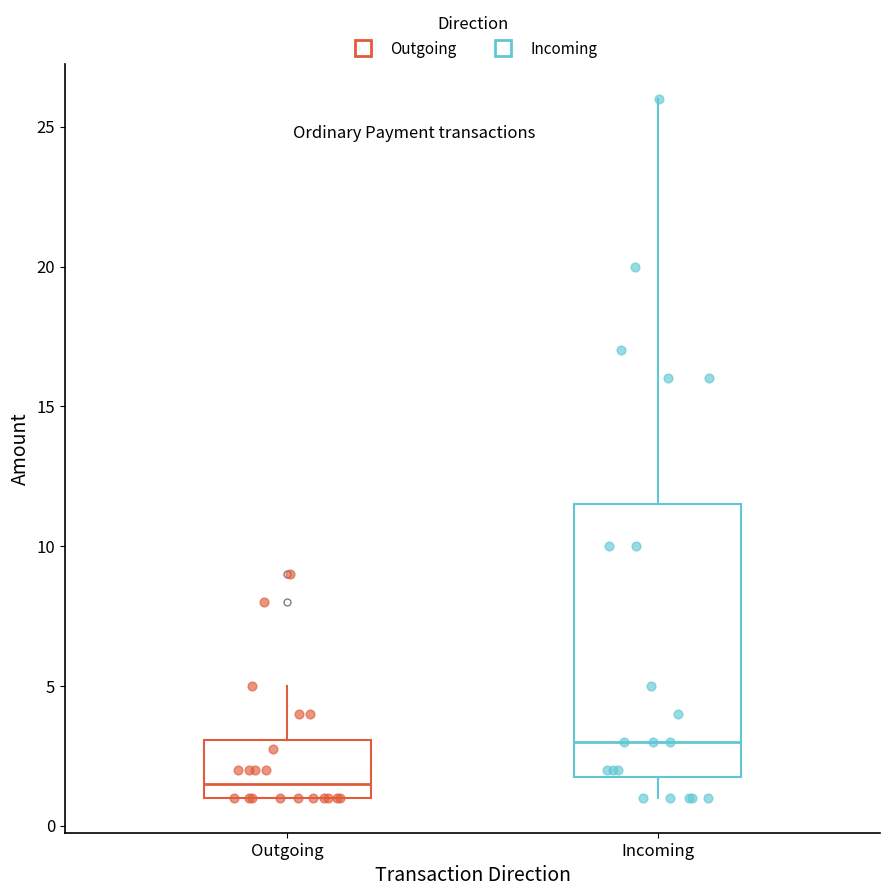

Where is the lower edge of the box for Incoming on the y-axis? The values are not printed on the chart, so give them approximately, as read against the axis.

2.0